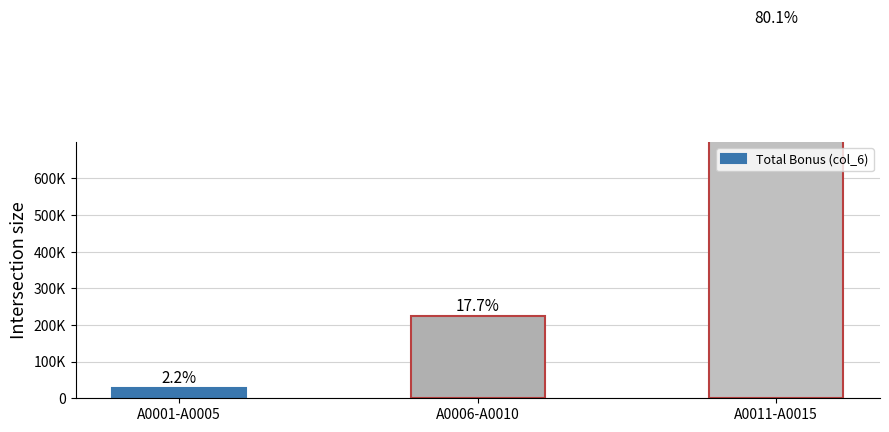

Count the number of categories in the chart.

3